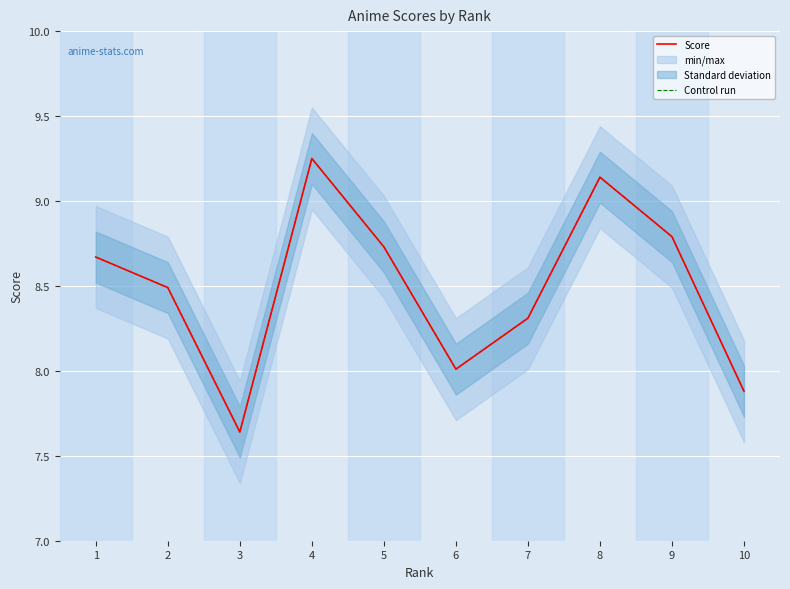

Which label corresponds to the largest value in the chart?

4